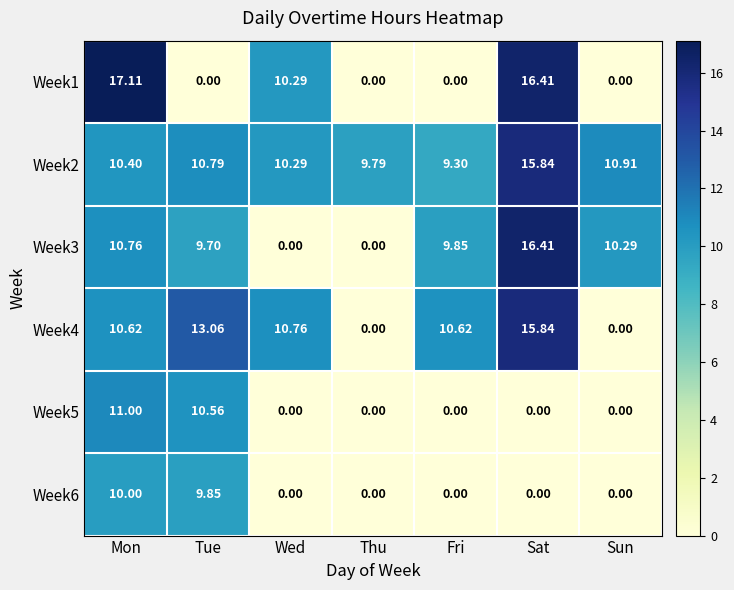

Rank the categories by Week2 value from lowest to highest.

Fri, Thu, Wed, Mon, Tue, Sun, Sat